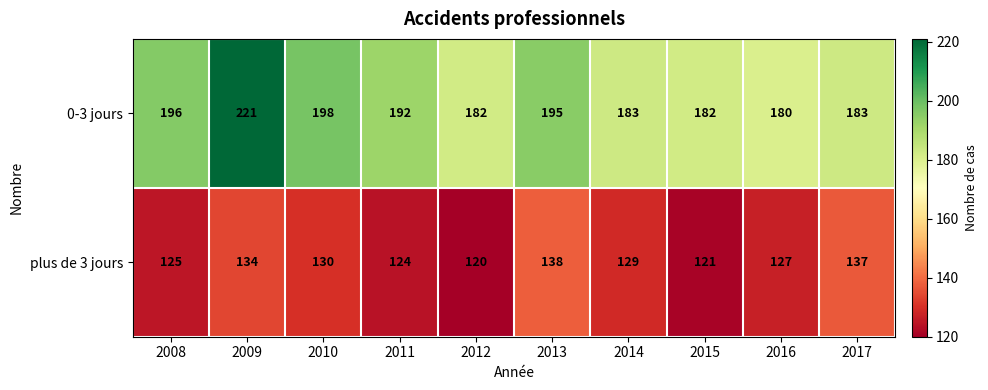

True or false: plus de 3 jours has a value of 124 at 2011.

True